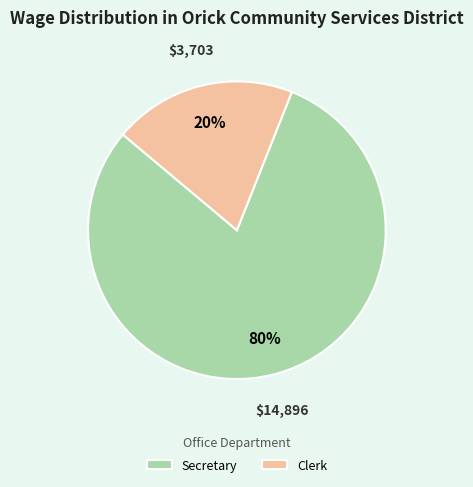

To the nearest percent, what portion does Clerk represent?

20%